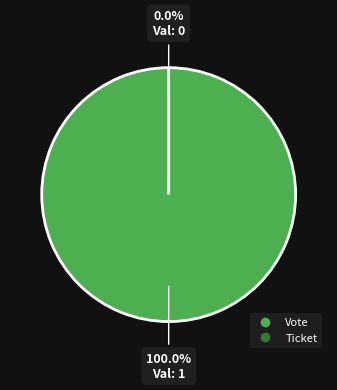

Rank the categories by value from lowest to highest.

Ticket, Vote